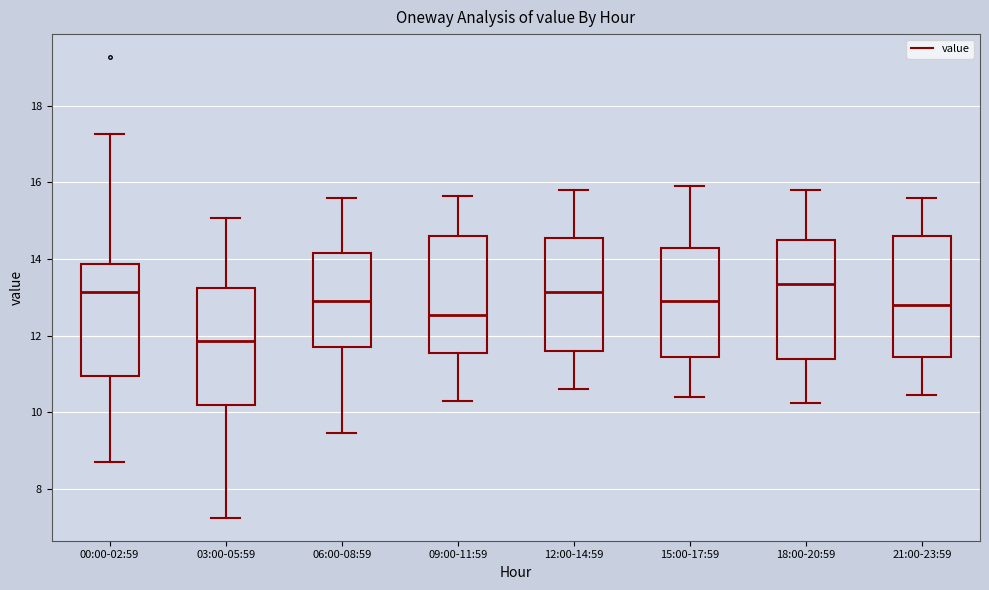

Which box has the lowest median line?

03:00-05:59